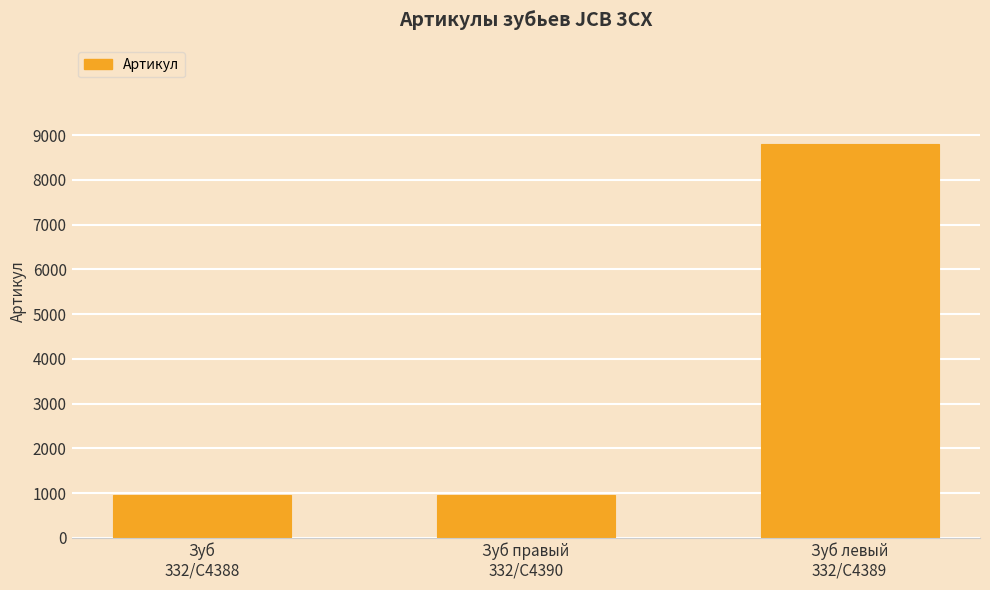

How many data points does each series have?

3